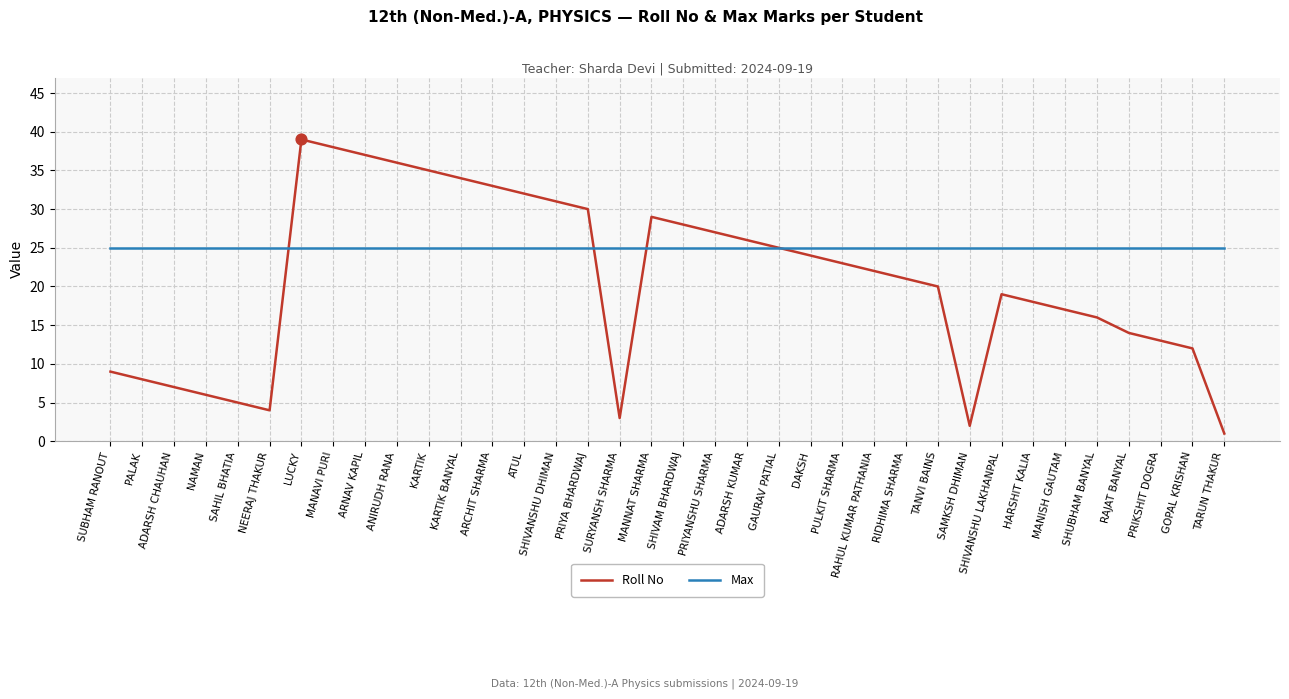

Between SAHIL BHATIA and SHUBHAM BANYAL, which series saw the biggest shift?

Roll No